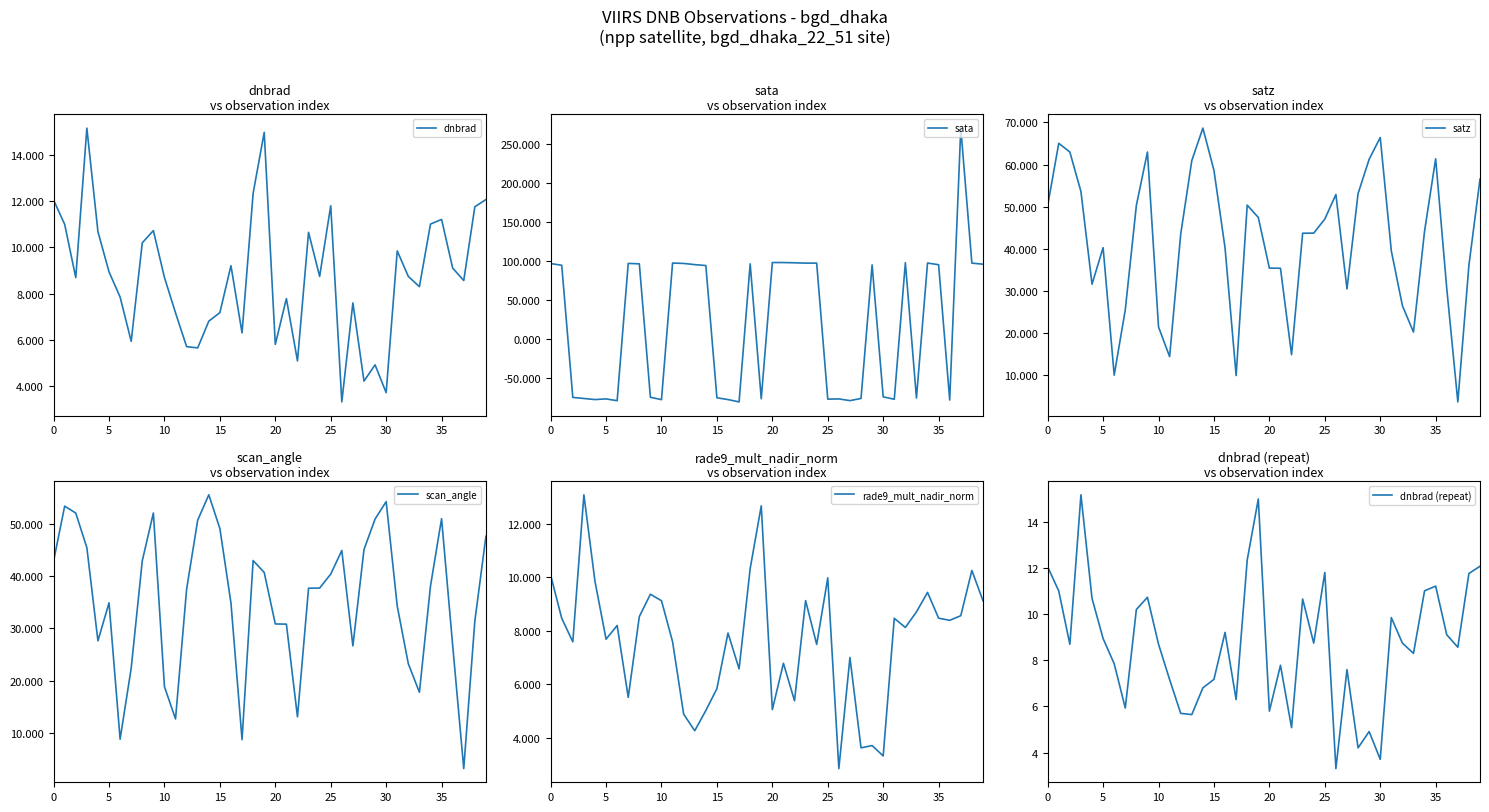

Is it true that scan_angle equals 4.6 at 37?

False